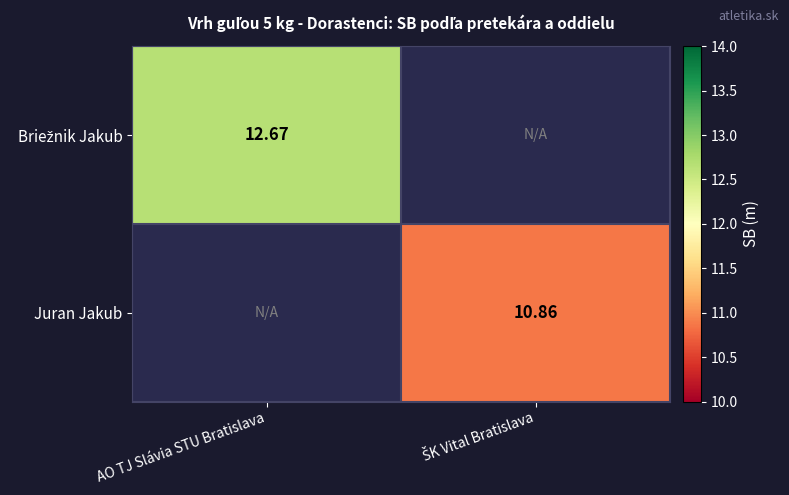

What is the minimum value shown in the chart?

10.9